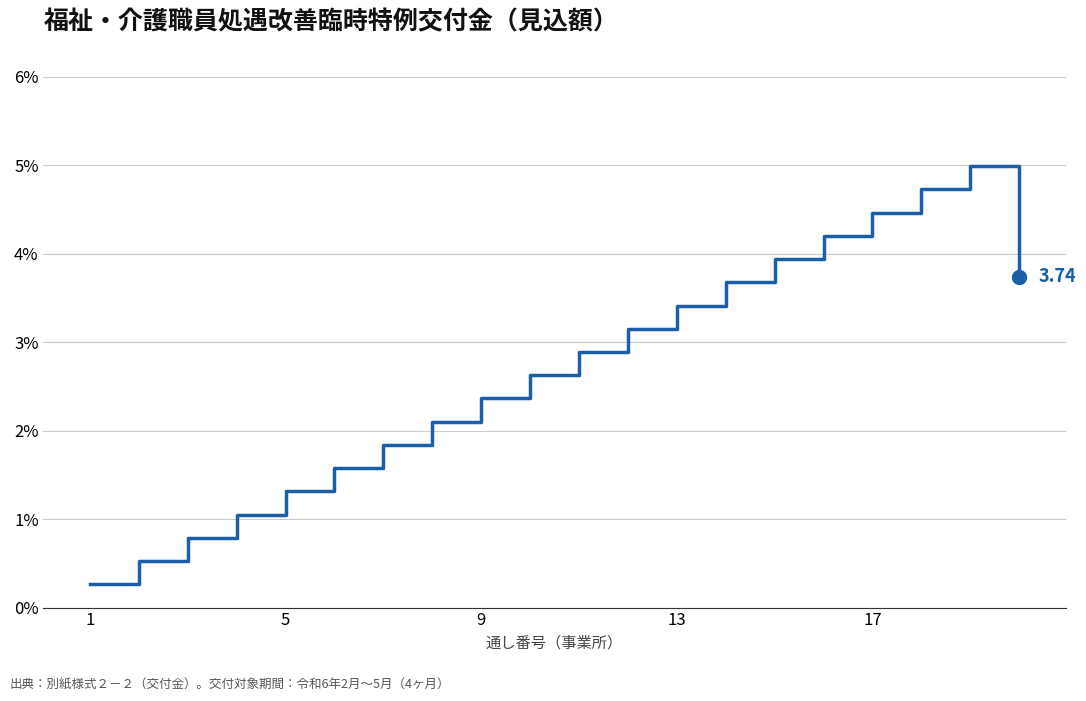

What is the sum of all values?

53.6